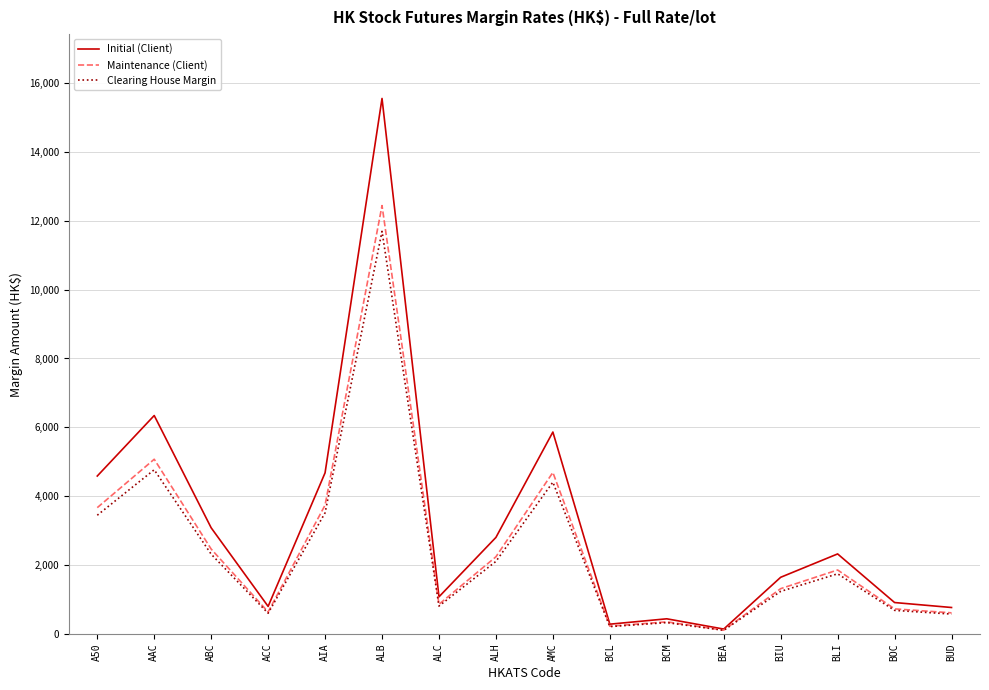

What is the highest value of the Initial (Client) series?

15547